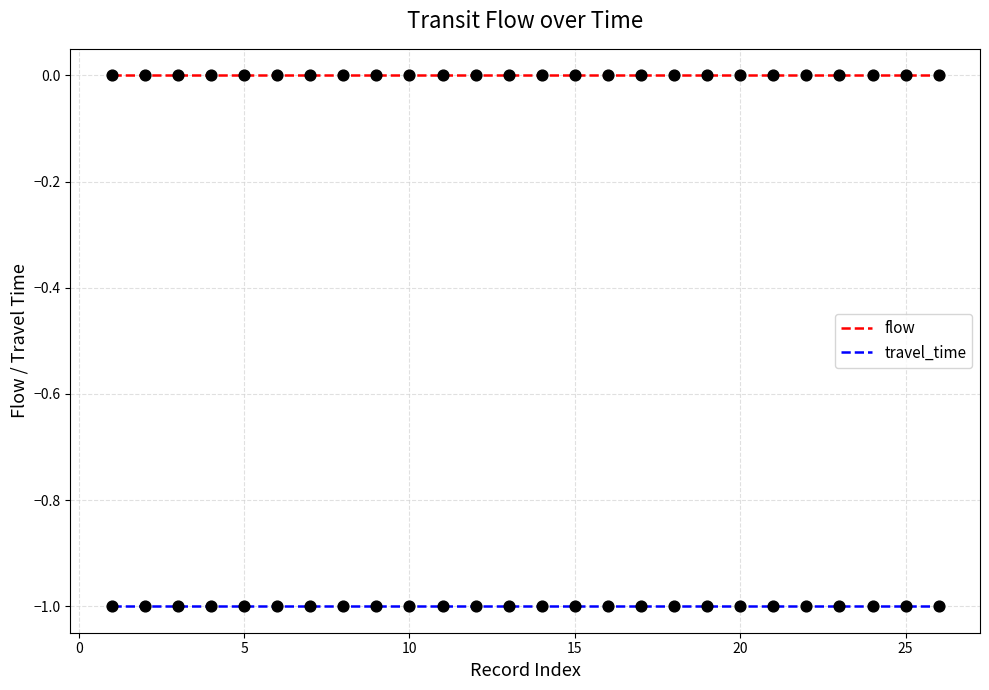

True or false: travel_time and flow intersect in this chart.

False